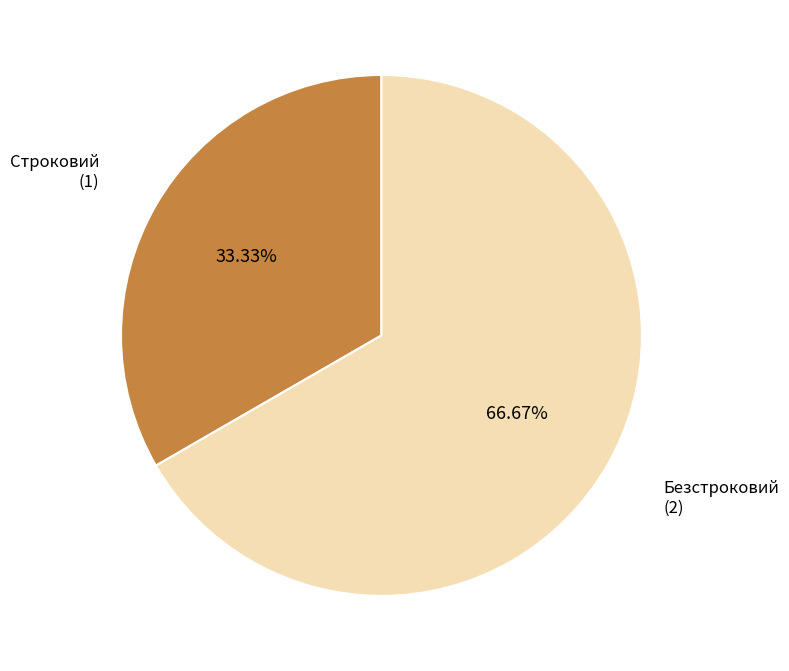

True or false: Строковий accounts for 44% of the total.

False